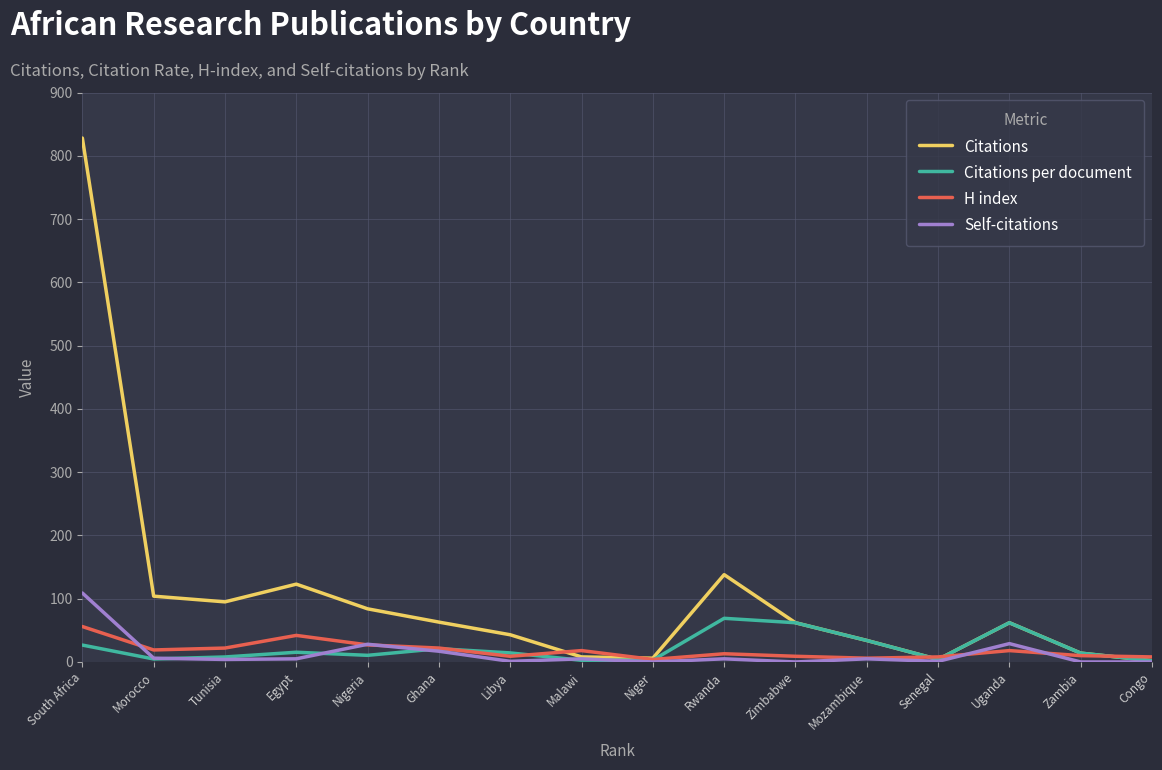

What is the highest value of the Citations series?

828.0